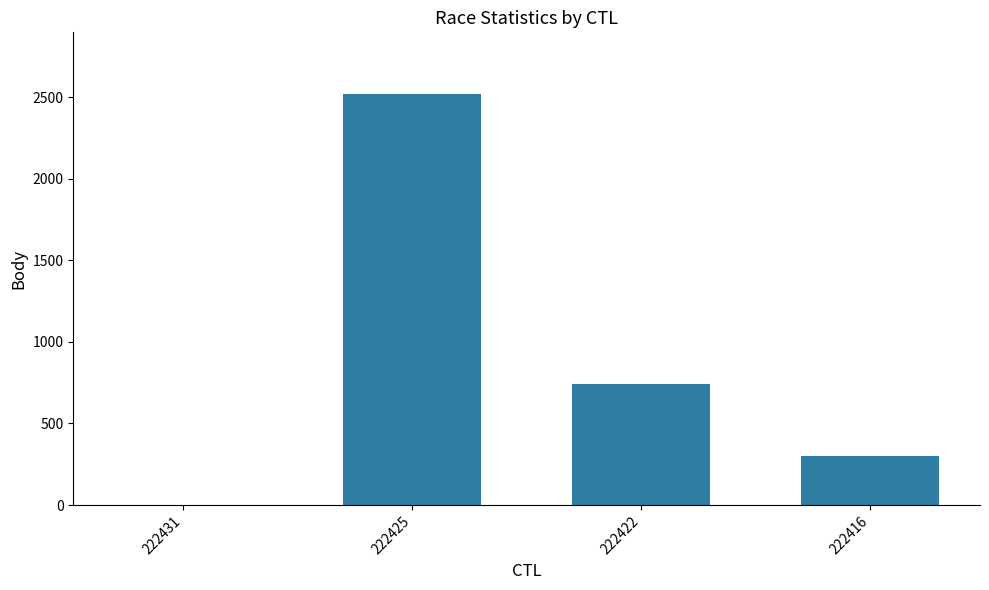

At which category does the chart reach its peak across all series?

222425